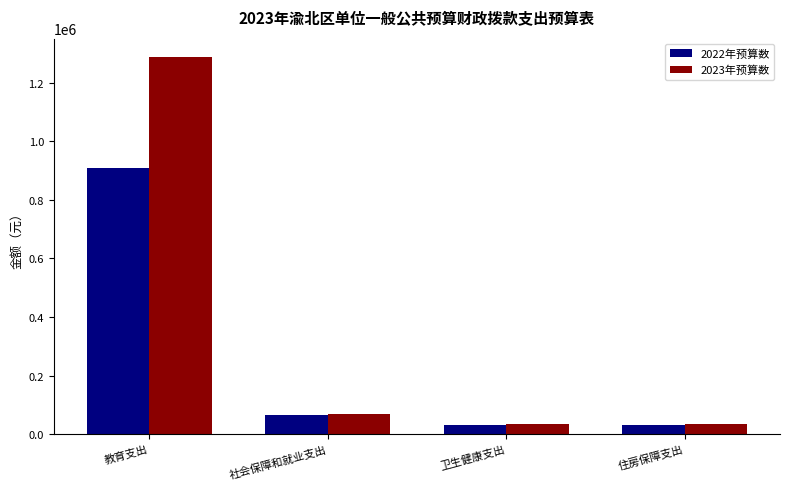

How many bars are there in total?

8